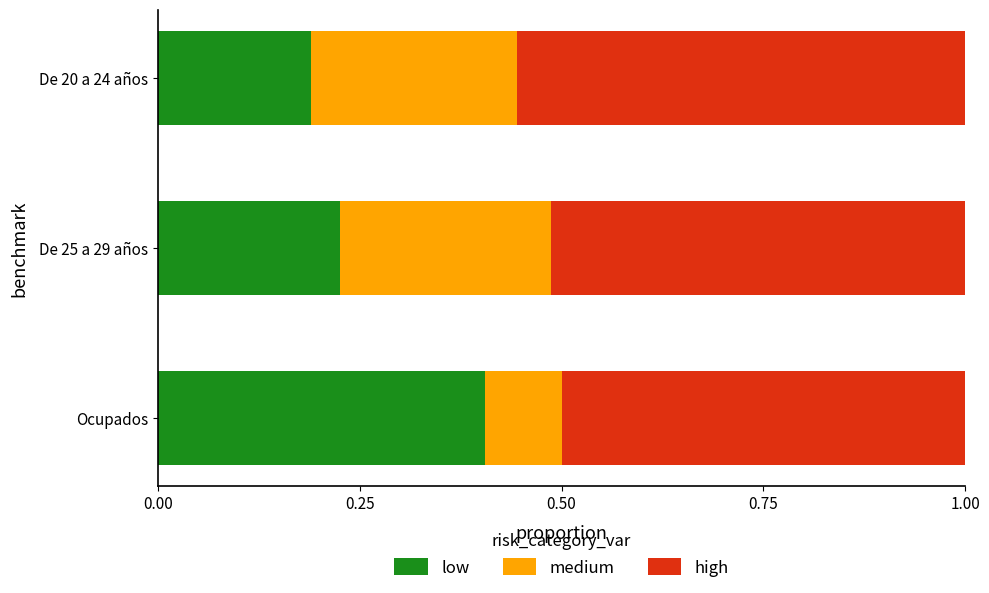

At which label is low closest to 0?

De 20 a 24 años